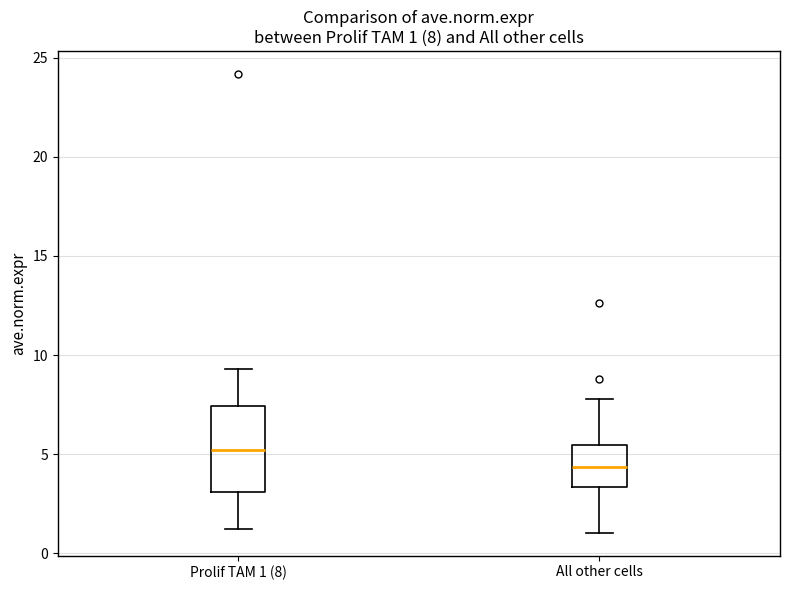

Which box is the tallest, from its lower edge to its upper edge?

Prolif TAM 1 (8)